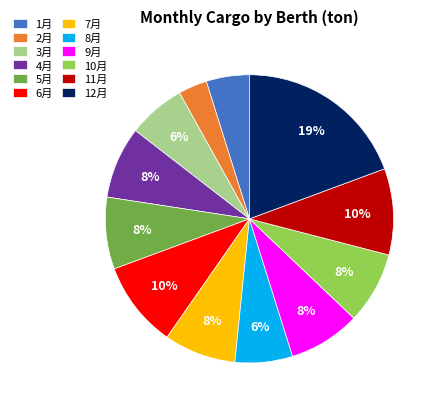

Is 5月 the majority of the pie?

No